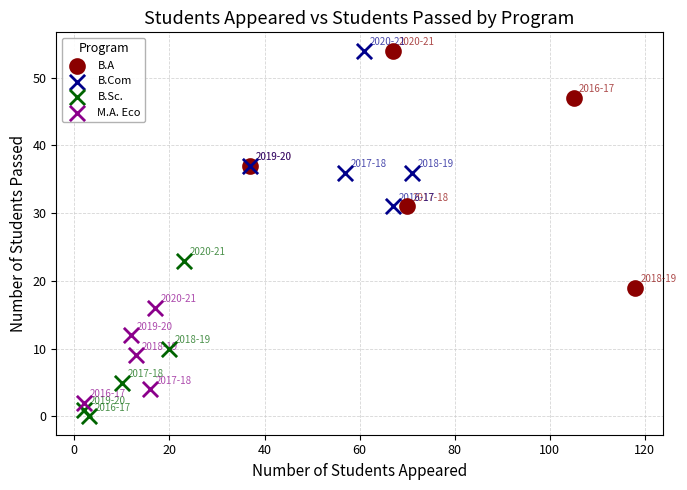

Which series reaches the minimum Y coordinate?

B.Sc.